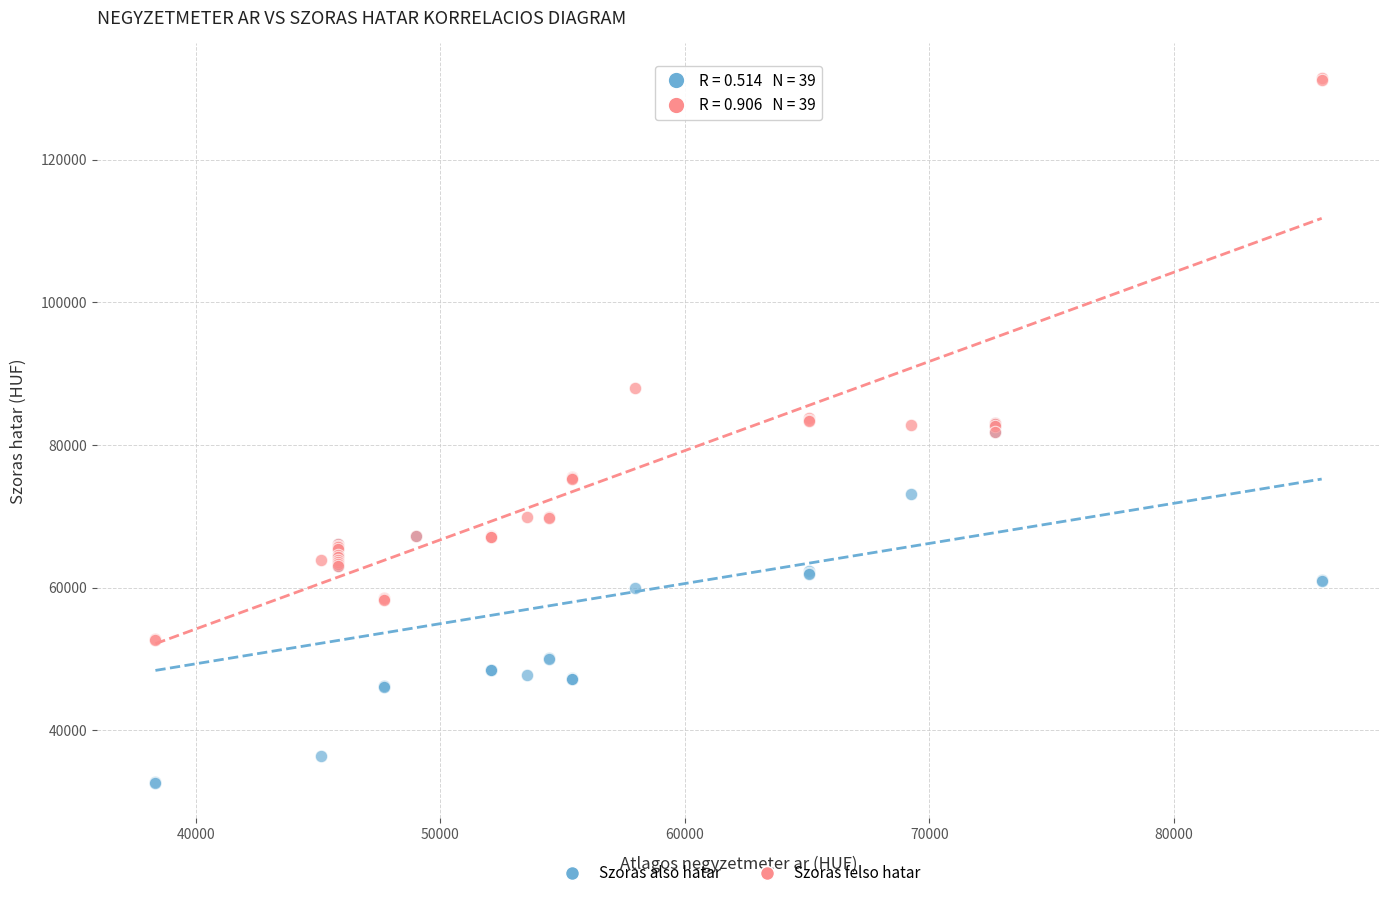

Which series contains the lowest Y value?

Szoras also hatar